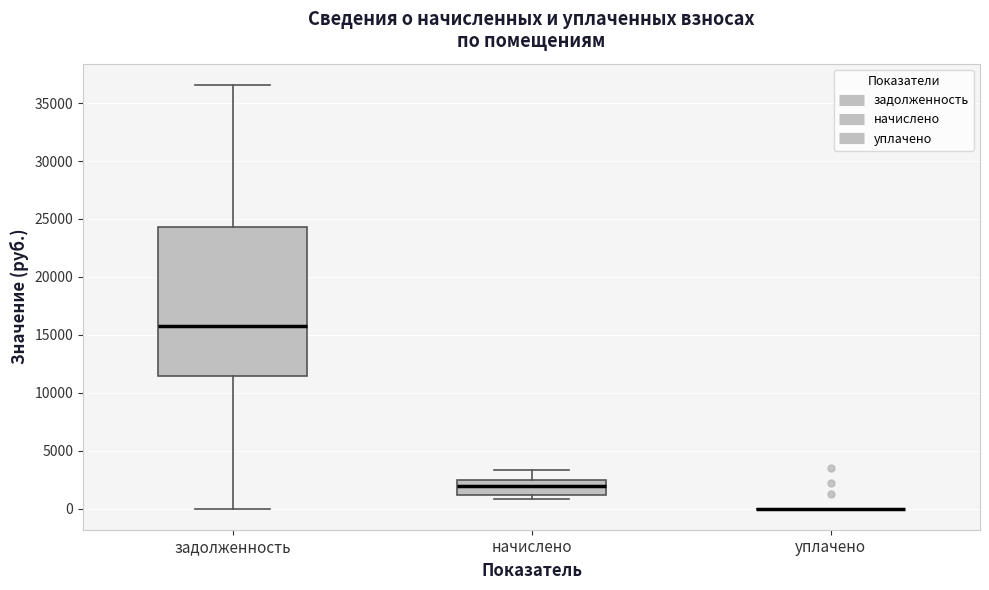

Comparing the boxes themselves (not the whiskers), which one is the tallest?

задолженность